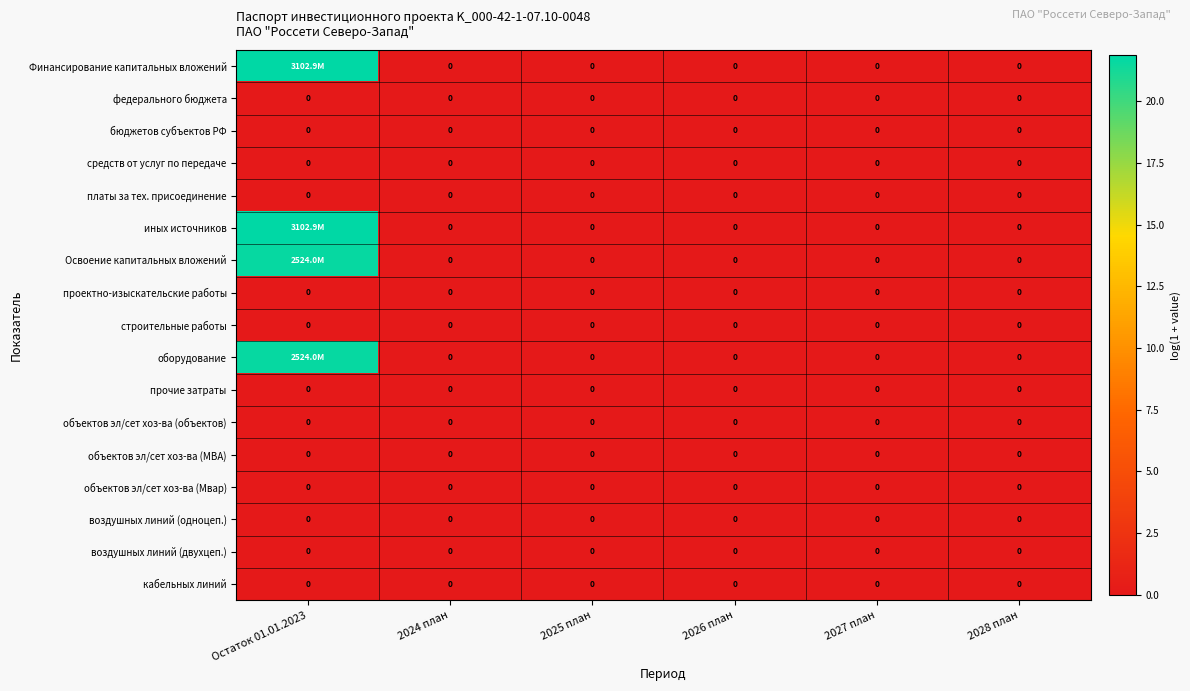

How many distinct data groups are displayed?

17